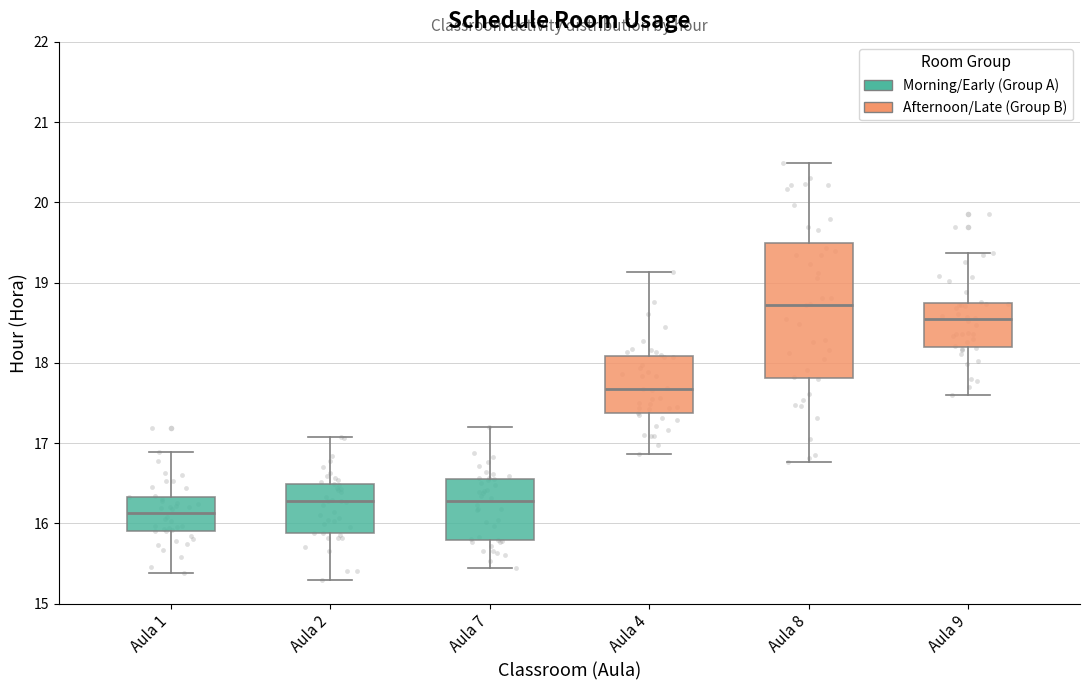

Reading left to right, read every box against the y-axis: the position of its median line, the range the box covers, and the ends of its whiskers. The values are not printed on the chart, so give them approximately, as read against the axis.

Aula 1: median 16.1, box 15.9 to 16.3, whiskers 15.4 to 16.9
Aula 2: median 16.3, box 15.9 to 16.5, whiskers 15.3 to 17.1
Aula 7: median 16.3, box 15.8 to 16.6, whiskers 15.4 to 17.2
Aula 4: median 17.7, box 17.4 to 18.1, whiskers 16.9 to 19.1
Aula 8: median 18.7, box 17.8 to 19.5, whiskers 16.8 to 20.5
Aula 9: median 18.5, box 18.2 to 18.7, whiskers 17.6 to 19.4